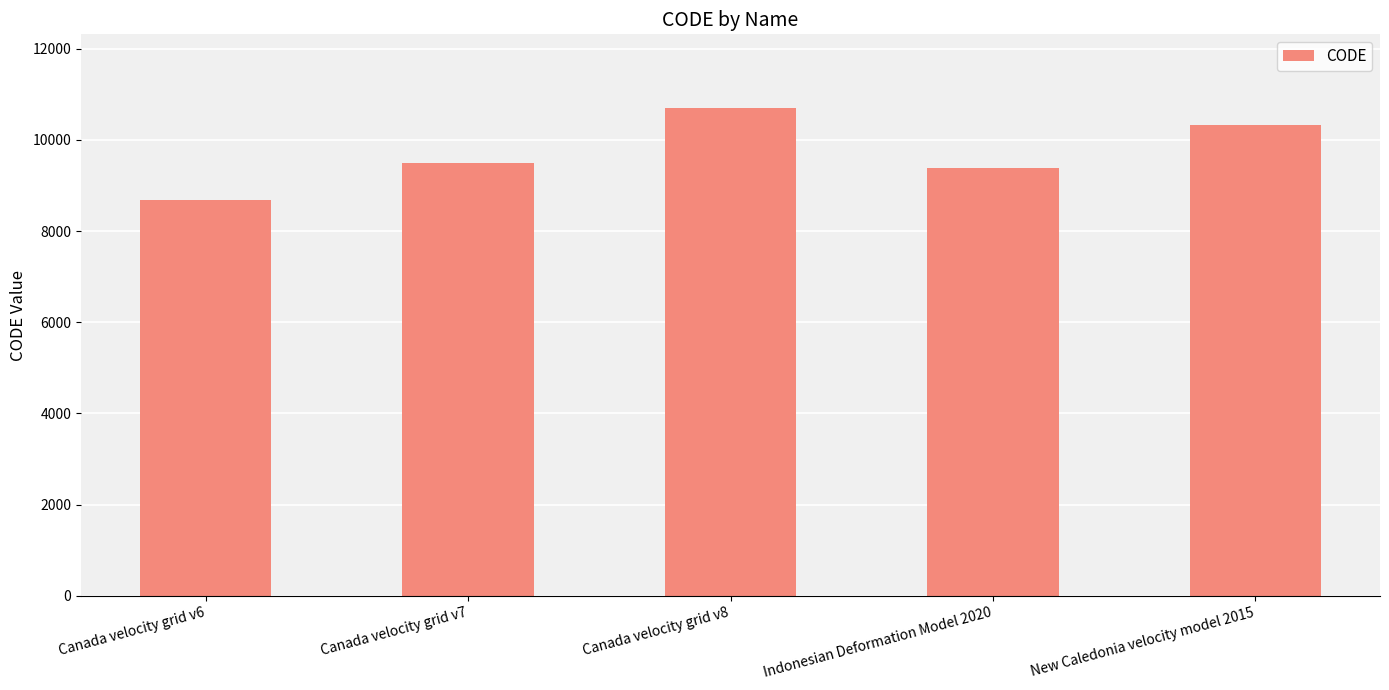

Reading left to right, list all the values displayed in this chart.

Canada velocity grid v6=8676	Canada velocity grid v7=9483	Canada velocity grid v8=10707	Indonesian Deformation Model 2020=9375	New Caledonia velocity model 2015=10323